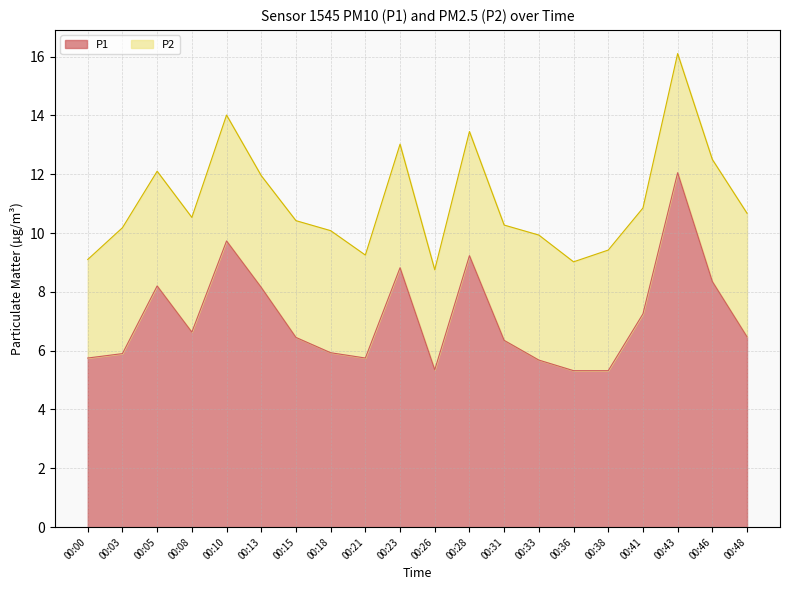

Does the chart have visible grid lines?

Yes